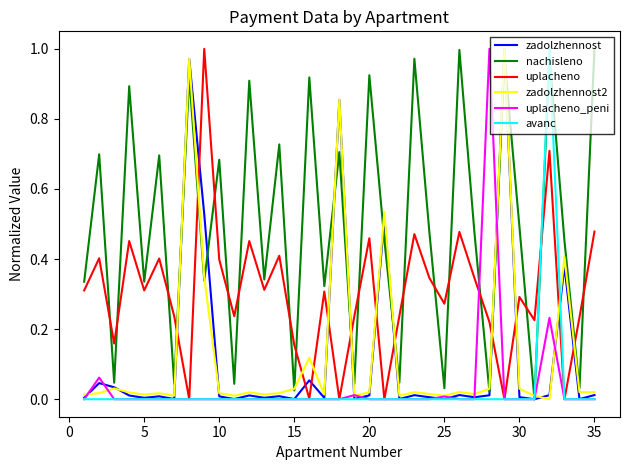

Which series has the largest total across all categories?

nachisleno